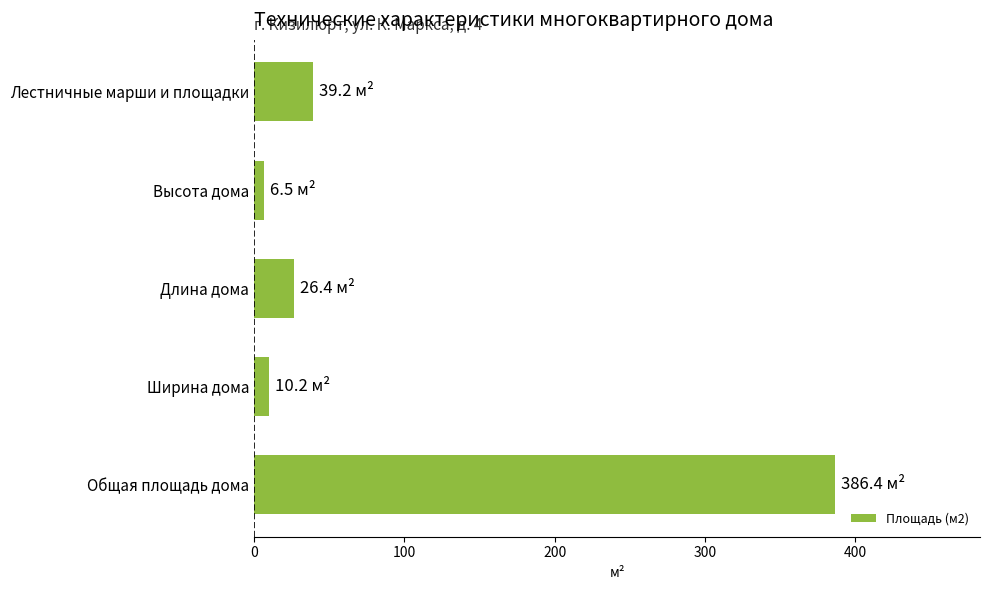

How many bars are there in total?

5